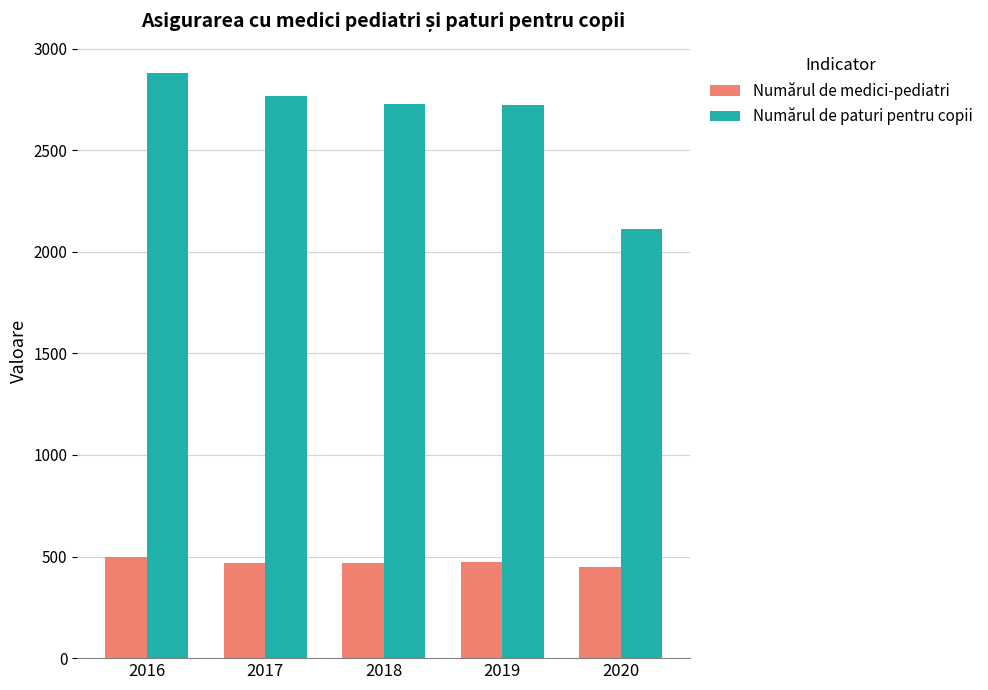

At how many categories does at least one series exceed 873?

5